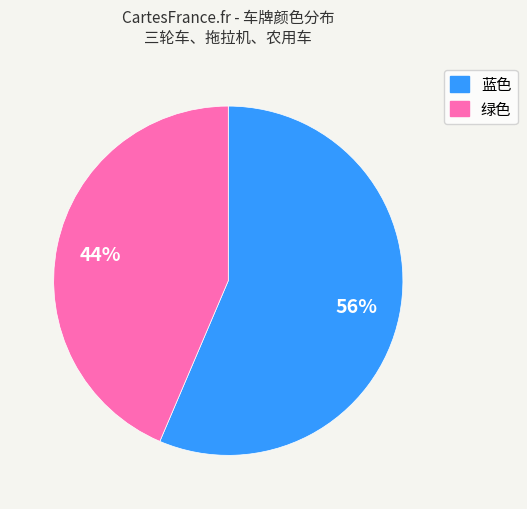

What is the smallest slice in the pie chart?

绿色